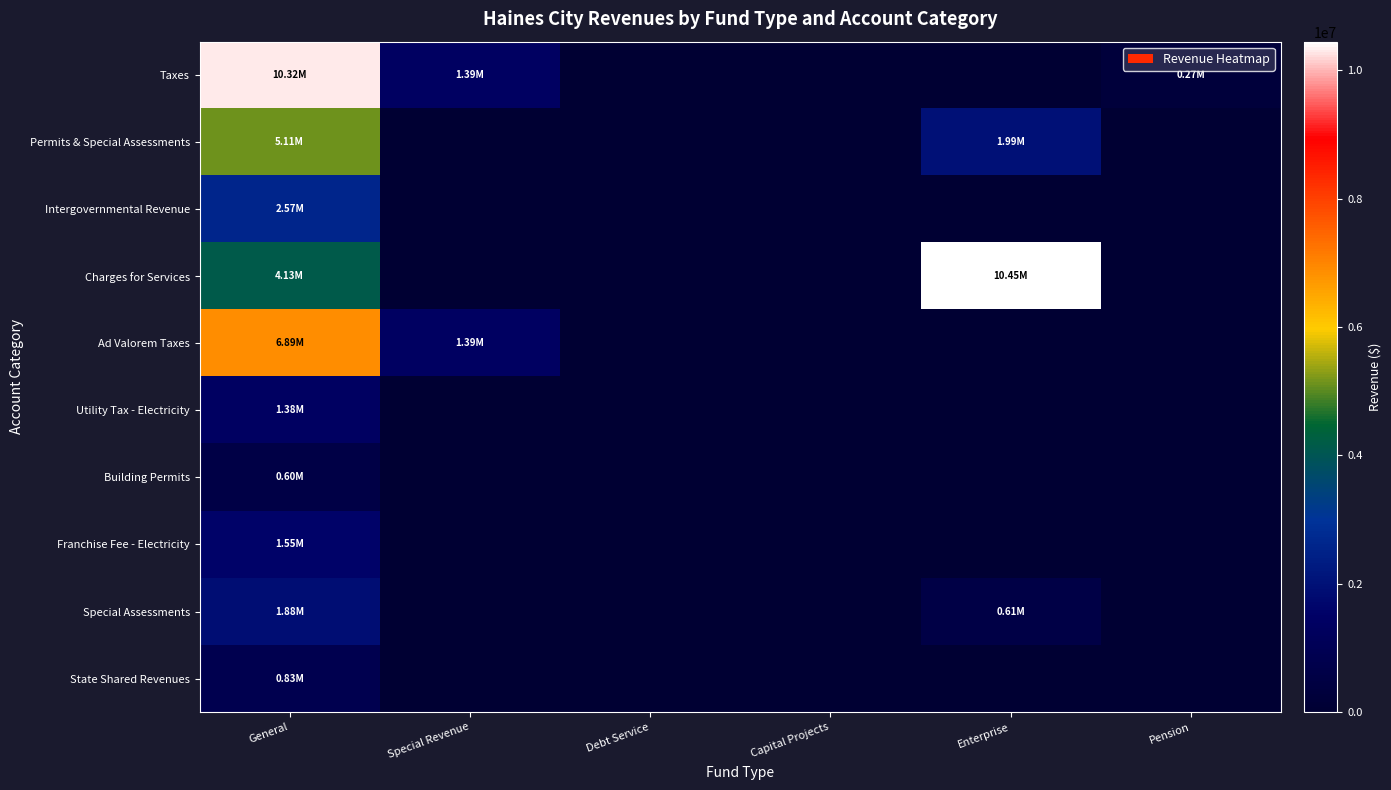

Which series has the largest range (max minus min)?

Charges for Services